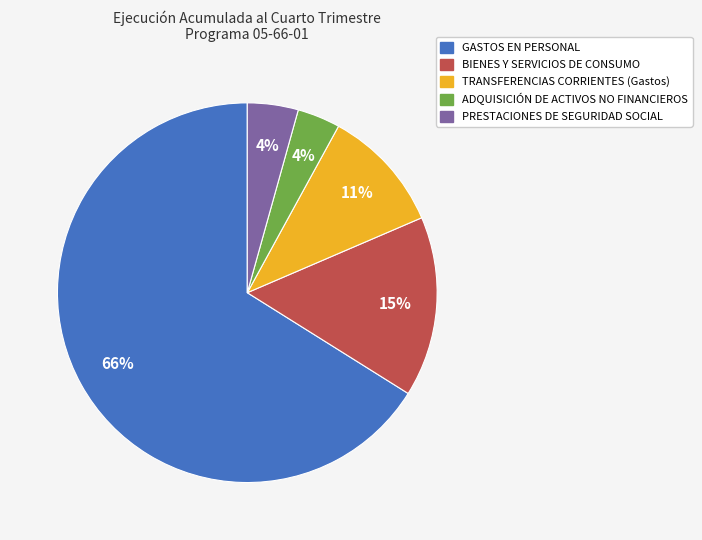

To the nearest percent, what is the average slice percentage?

20%